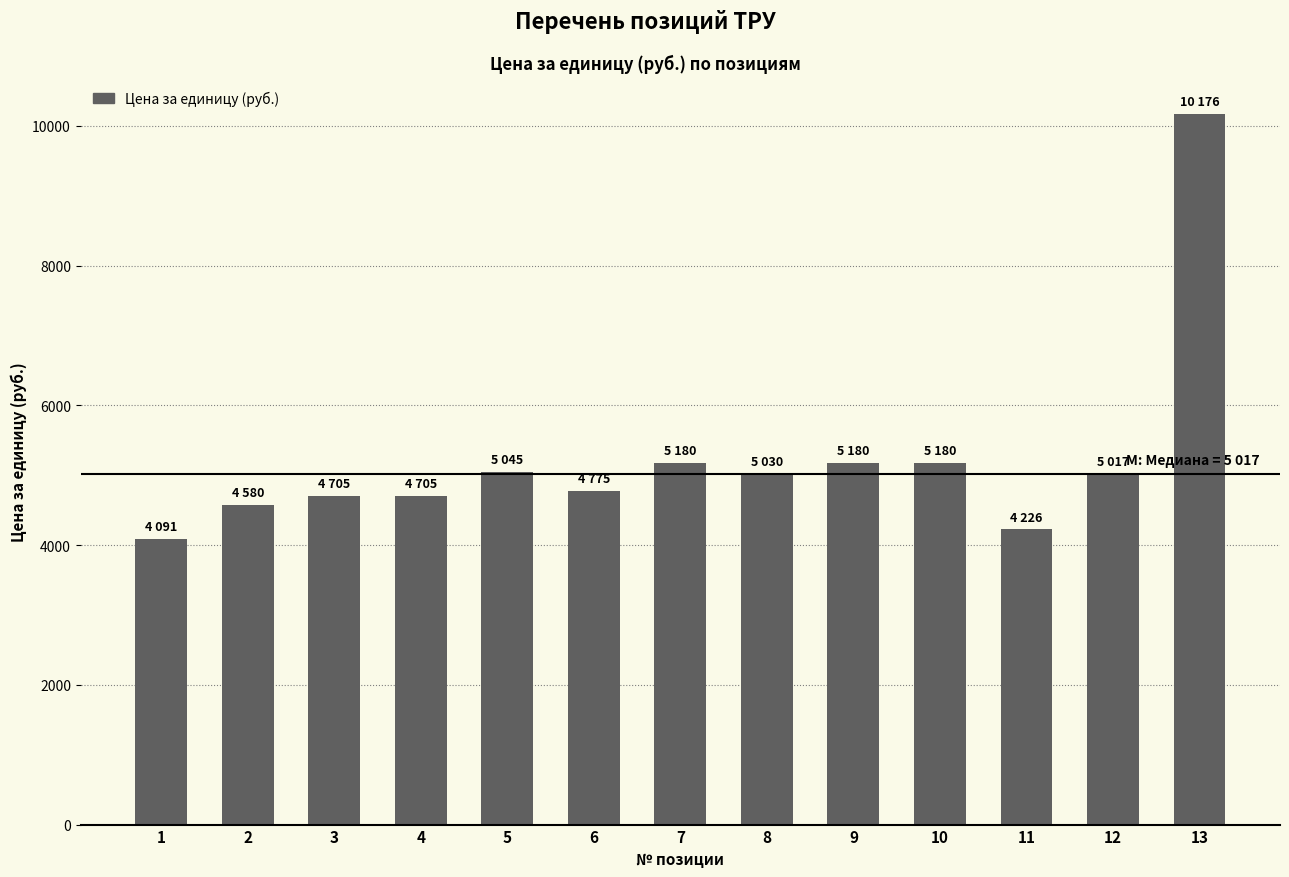

The chart shows a value of 2287 at 10. True or false?

False